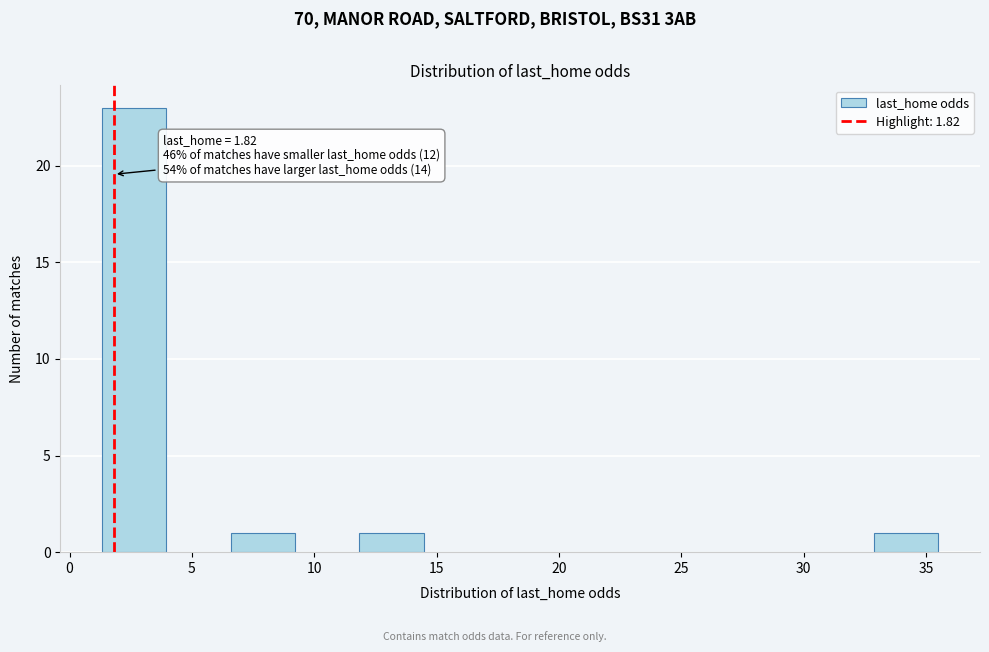

Which range on the x-axis has the tallest bar?

1.5 to 4.0